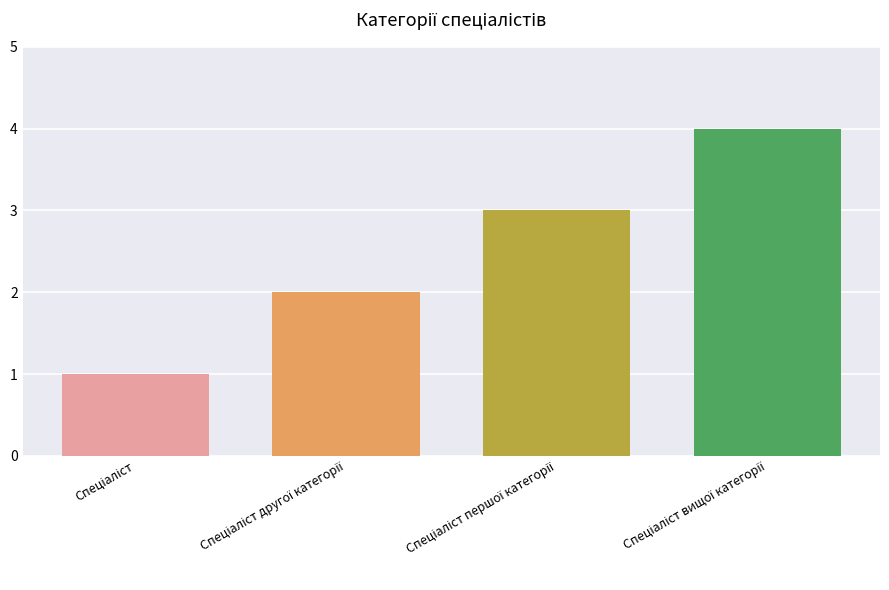

What is the maximum value shown in the chart?

4